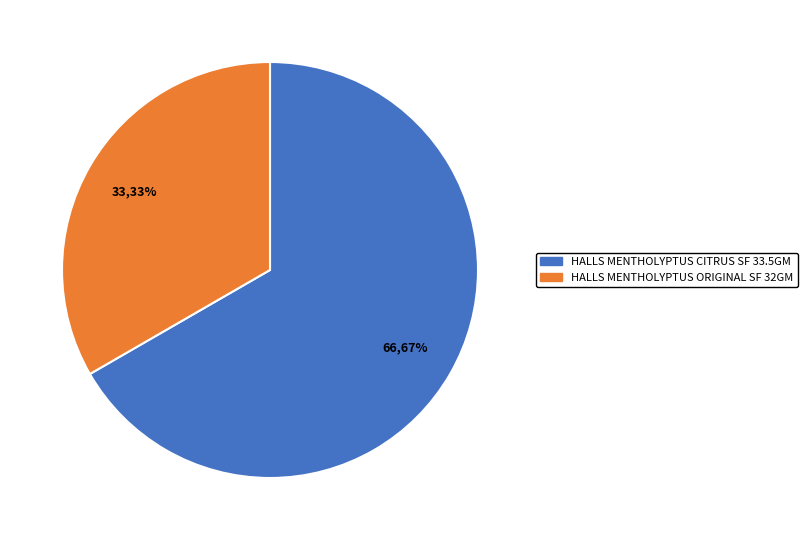

Is the sum of HALLS MENTHOLYPTUS CITRUS SF 33.5GM and HALLS MENTHOLYPTUS ORIGINAL SF 32GM greater than half?

Yes